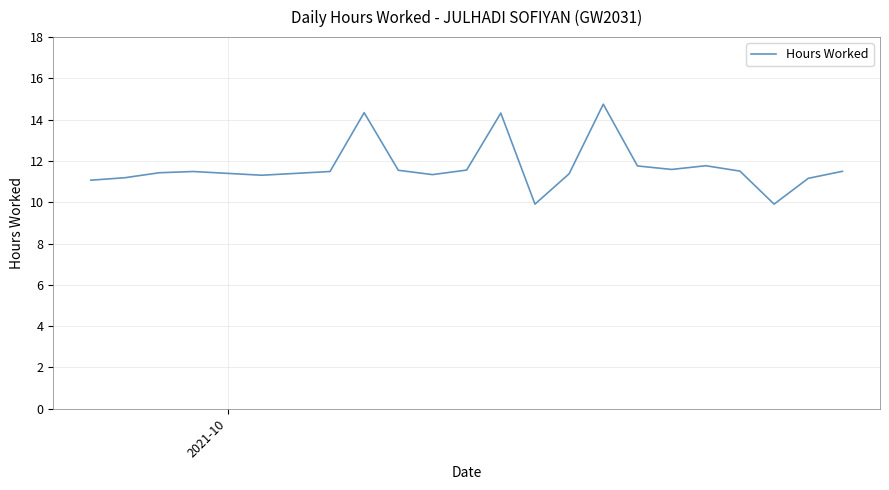

What is the maximum value shown in the chart?

14.8